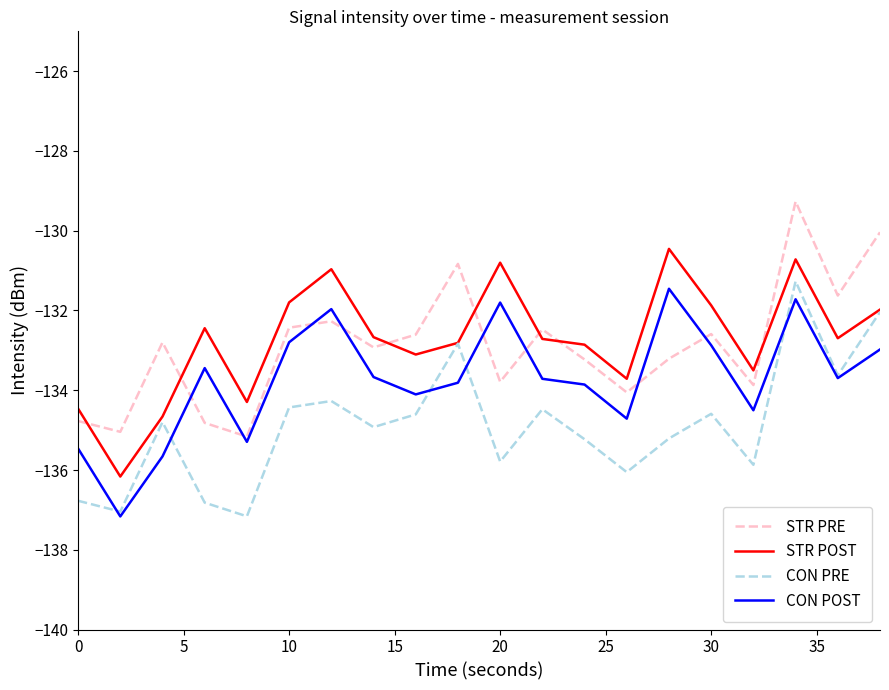

What is the minimum value shown in the chart?

-137.2